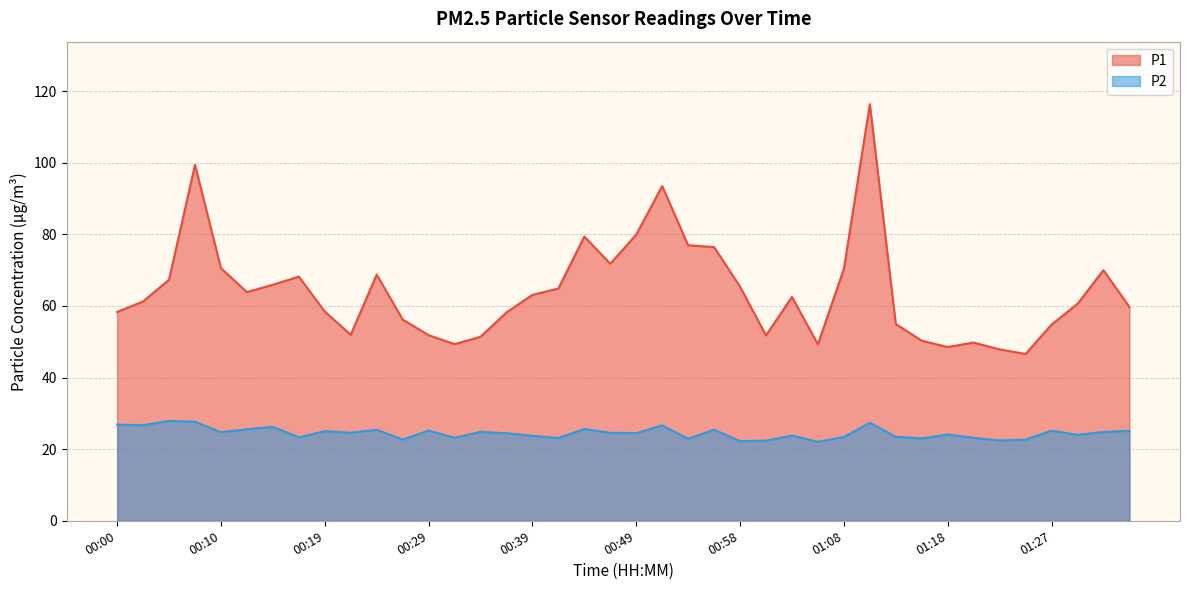

What is the difference between the maximum and minimum values in the P1 series?

69.8